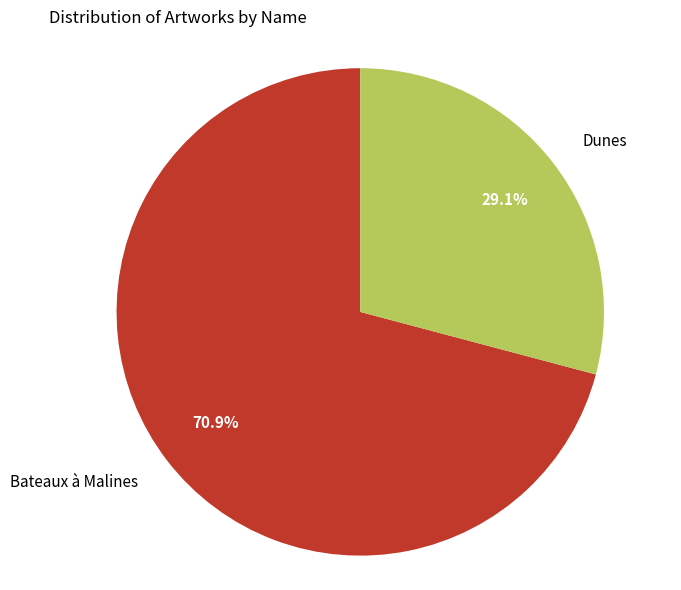

Is there any slice that represents more than half of the pie?

Yes